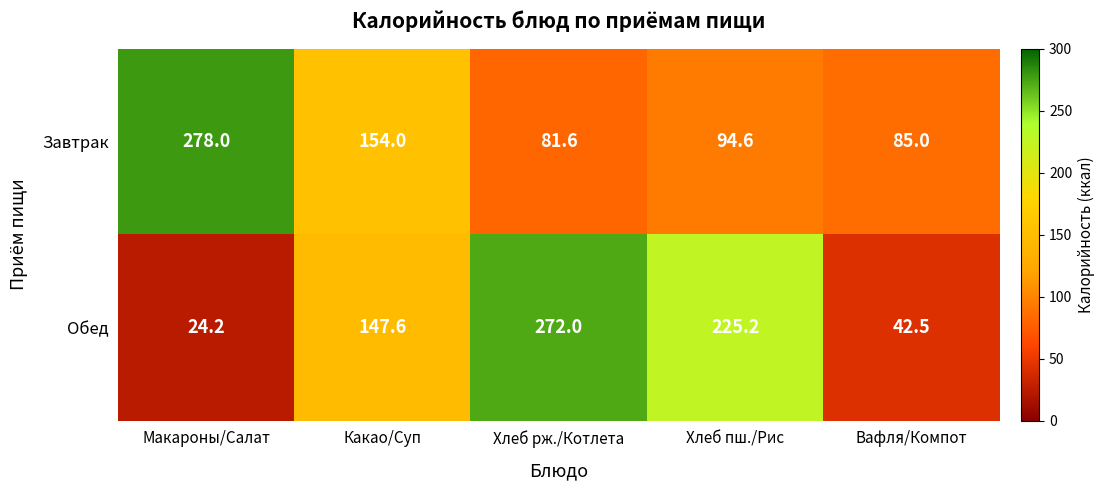

Reading left to right, what are all the values shown in this chart?

Завтрак: 278.0	154.0	81.6	94.6	85.0
Обед: 24.2	147.6	272.0	225.2	42.5